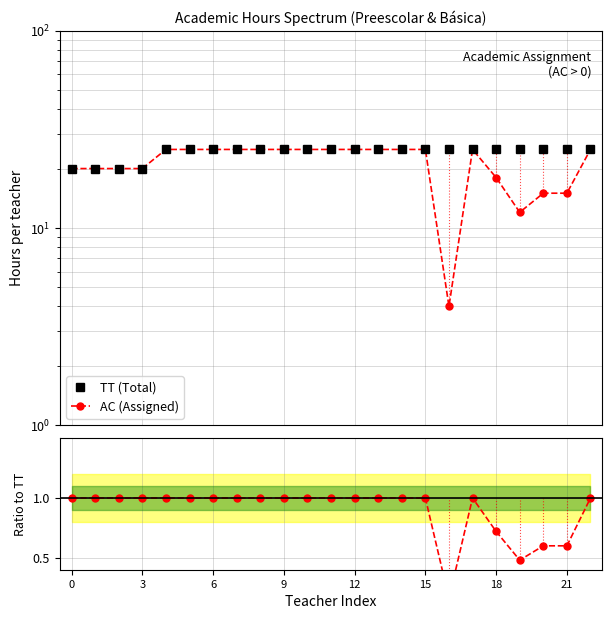

How many lines are shown in the chart?

3